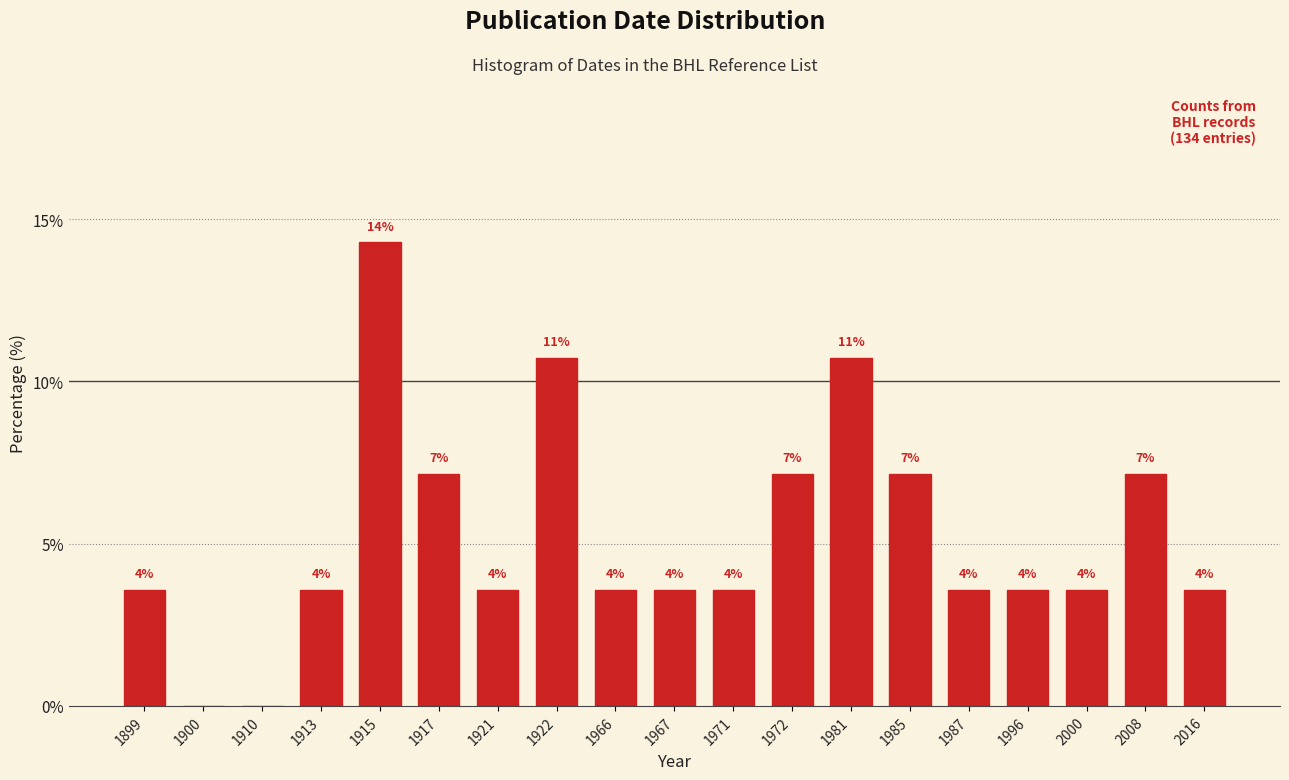

Are the bars horizontal?

No